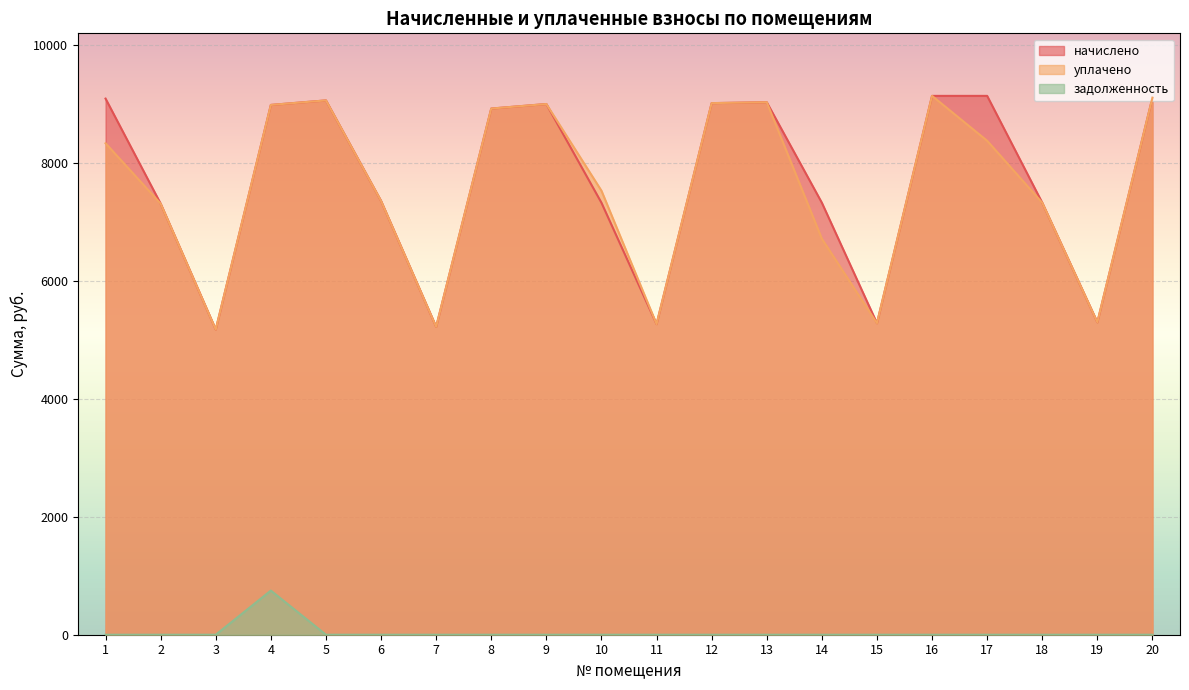

Where is the first local minimum for начислено?

3